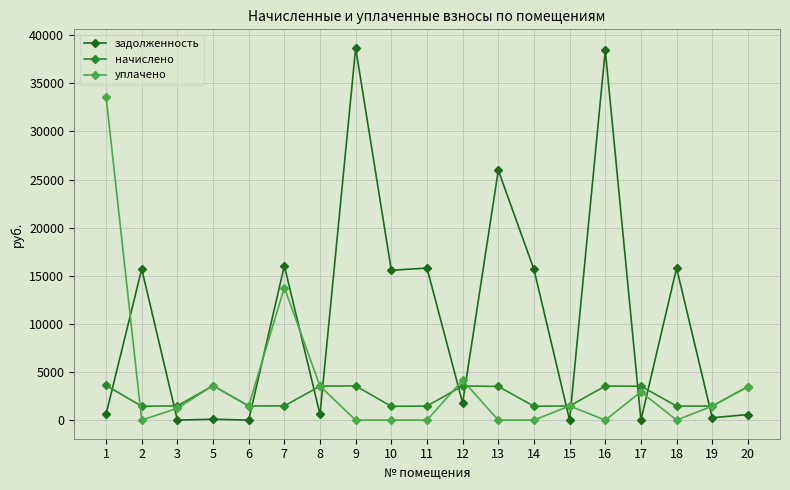

The value of уплачено at 16 is -20727.1. True or false?

False